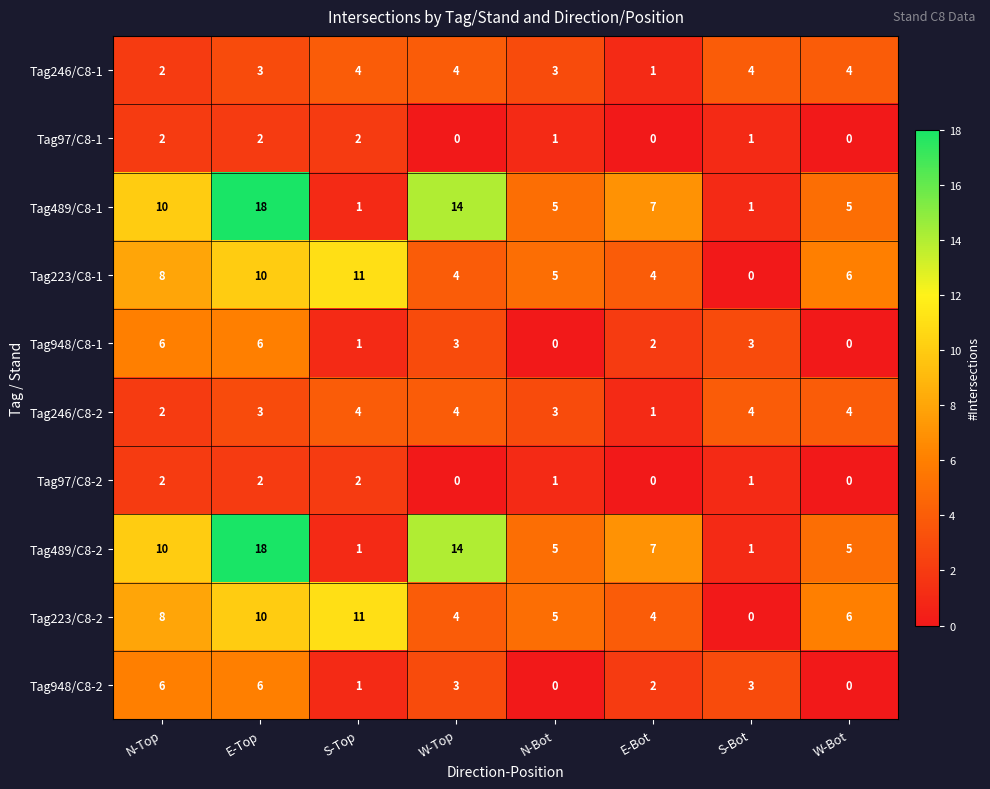

What is the approximate value of Tag948/C8-1 at W-Top?

3